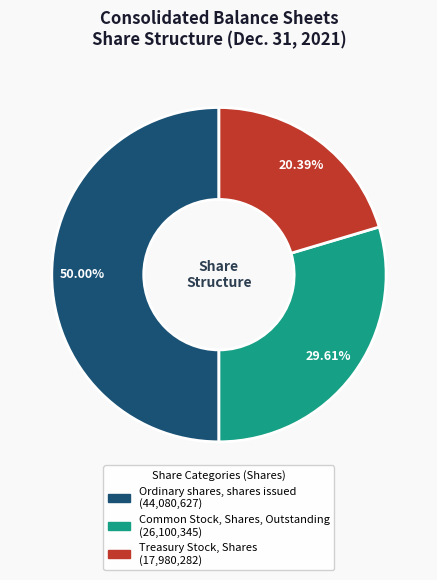

What percentage is NOT represented by Treasury Stock, Shares?

79.6%